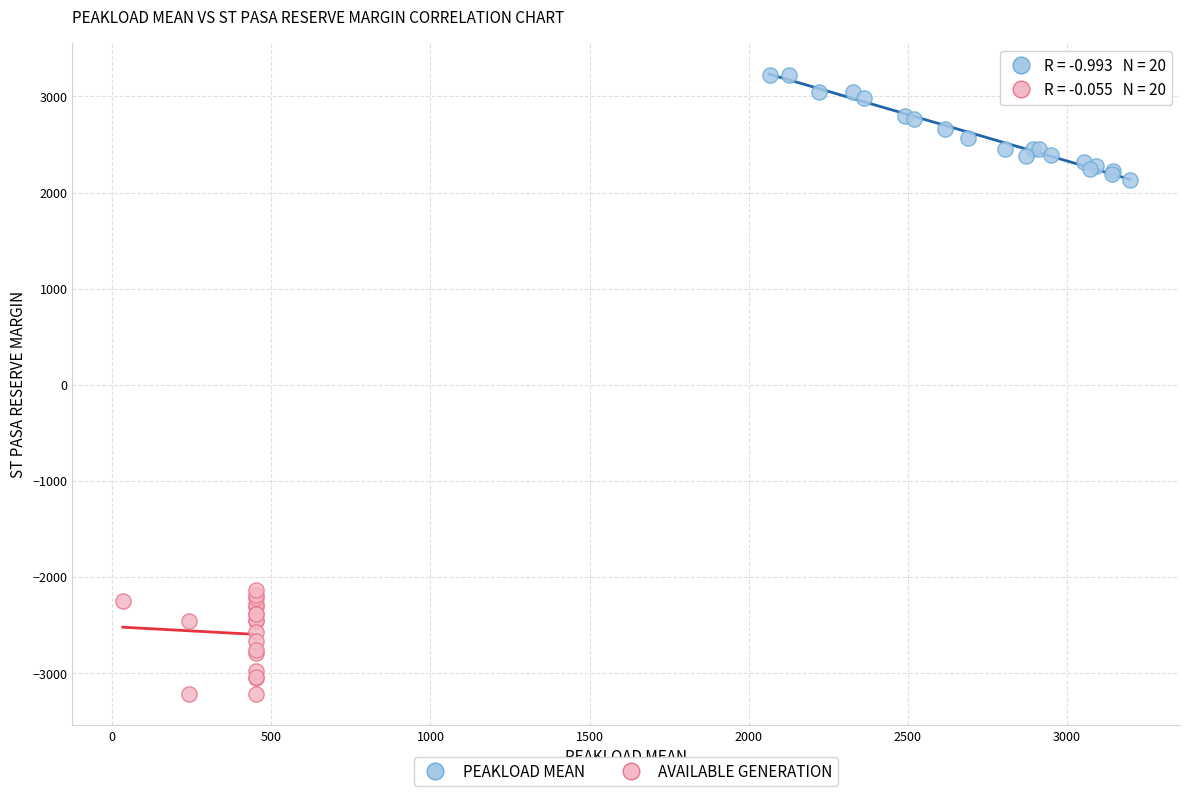

Which series reaches the minimum Y coordinate?

AVAILABLE GENERATION